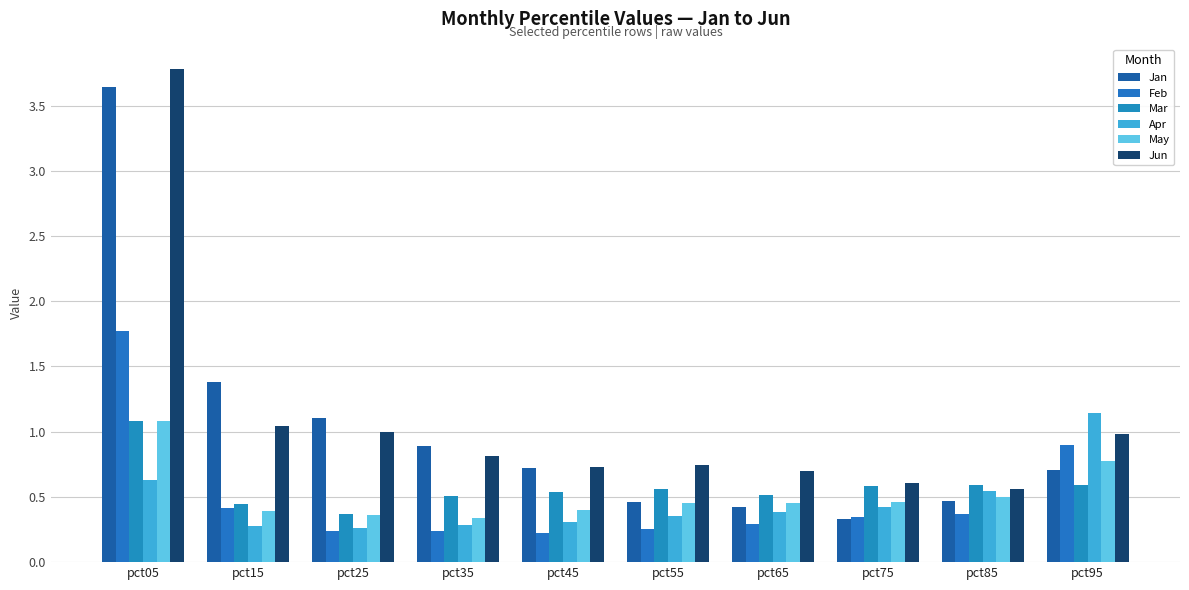

Are the bars grouped side by side (vs. stacked)?

Yes